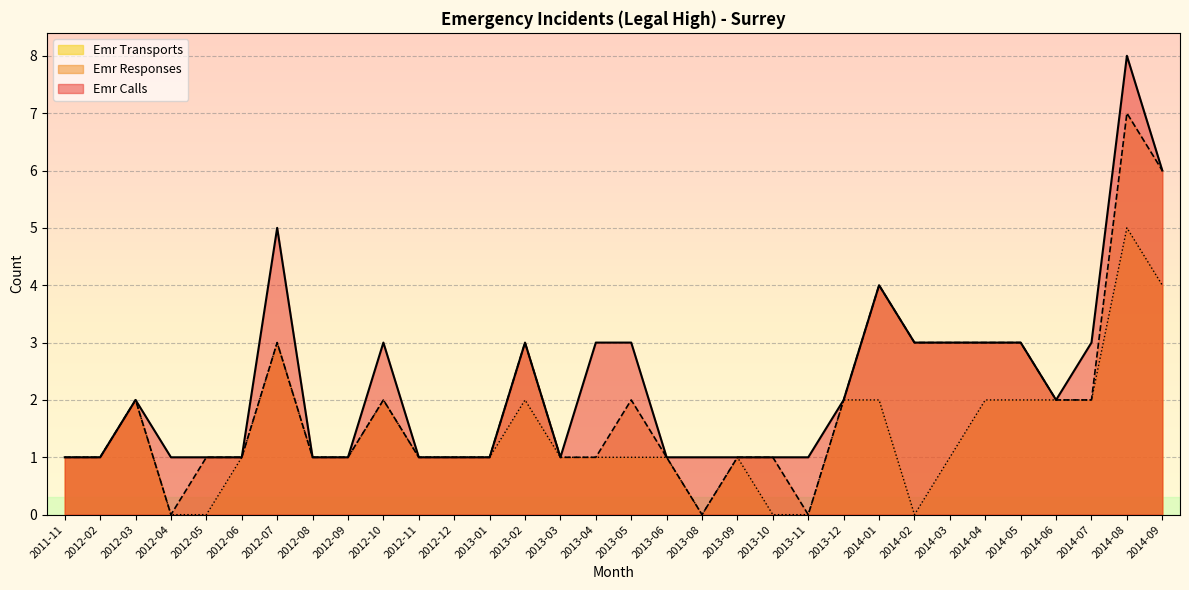

Rank the series by their average value, from highest to lowest.

Emr Calls, Emr Responses, Emr Transports